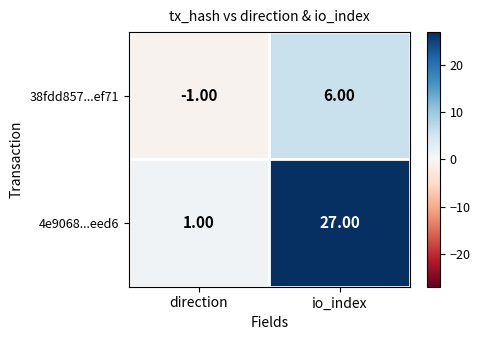

What is the total value across all series at io_index?

33